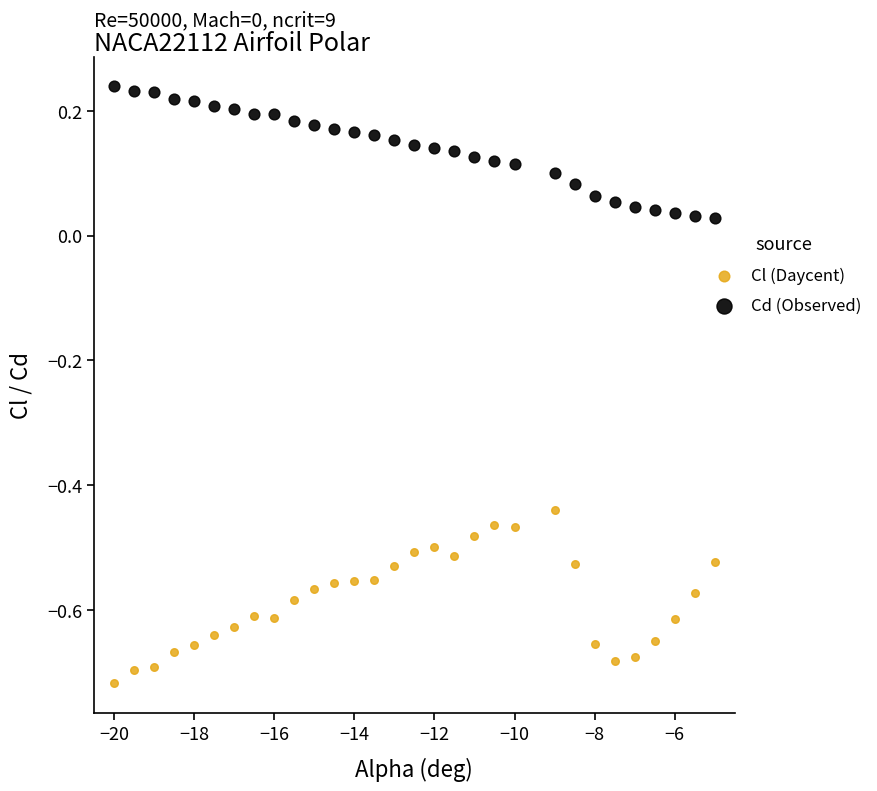

Which series reaches the minimum Y coordinate?

Cl (Daycent)